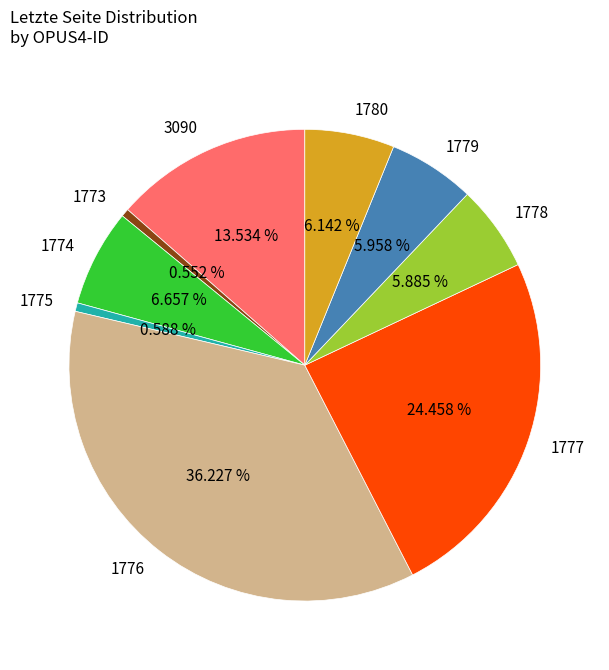

Count the number of slices in the pie.

9